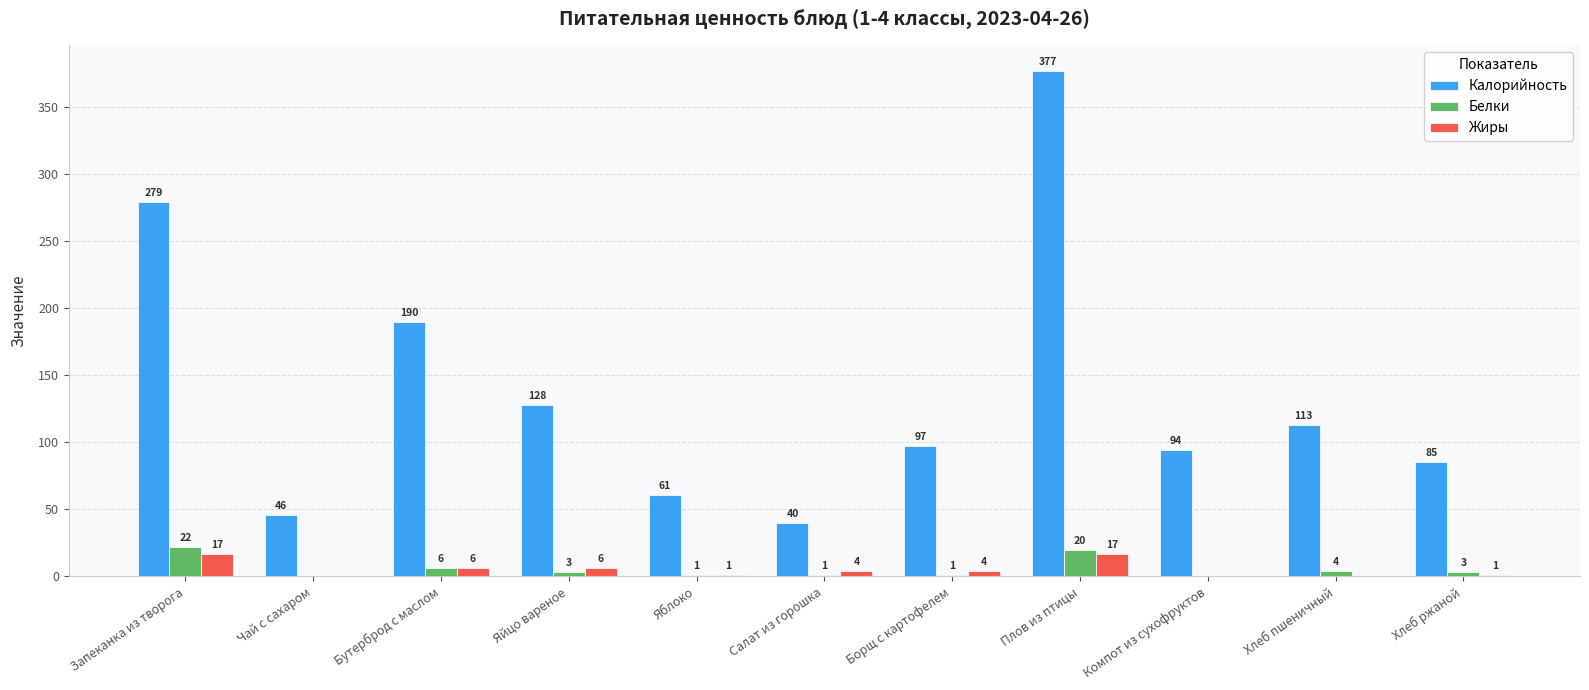

Which series changed the most between Яблоко and Плов из птицы?

Калорийность